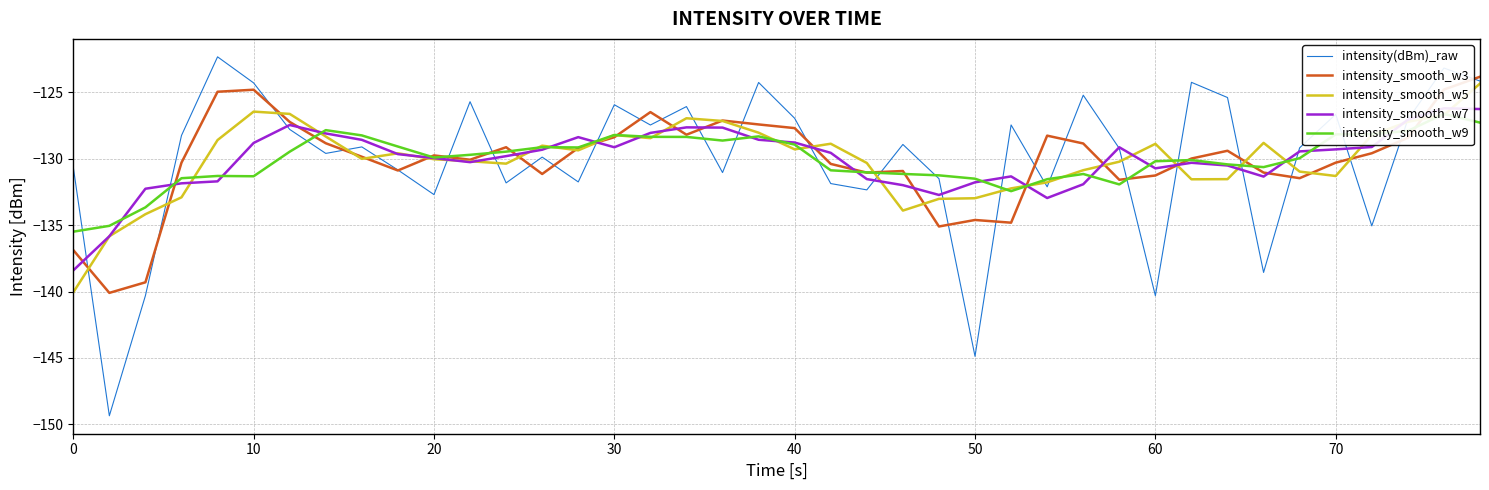

At how many categories does at least one series exceed -144?

40